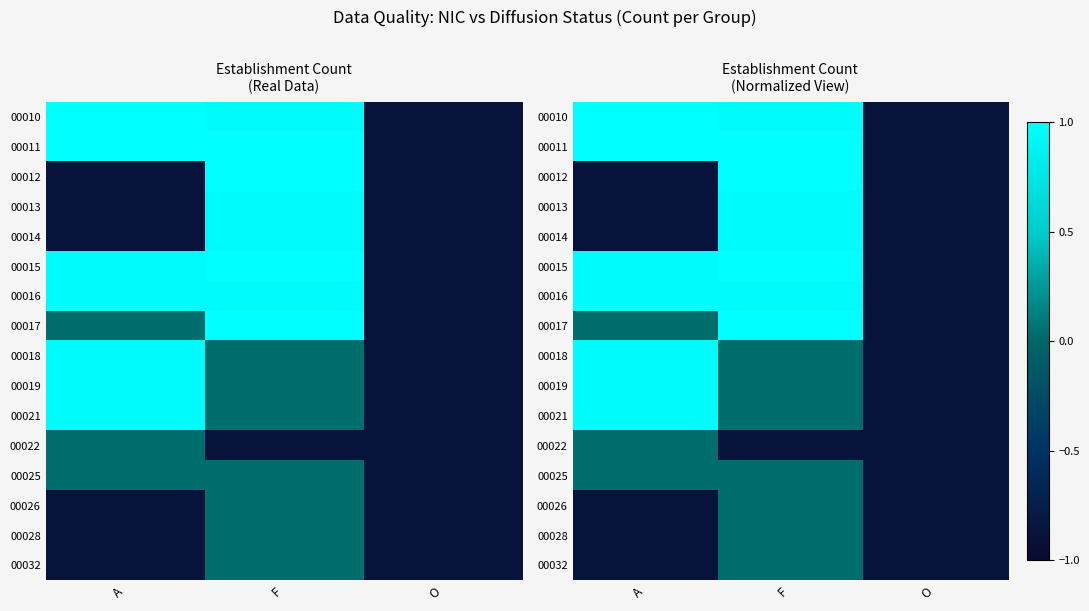

Which has a higher value, O or A?

A